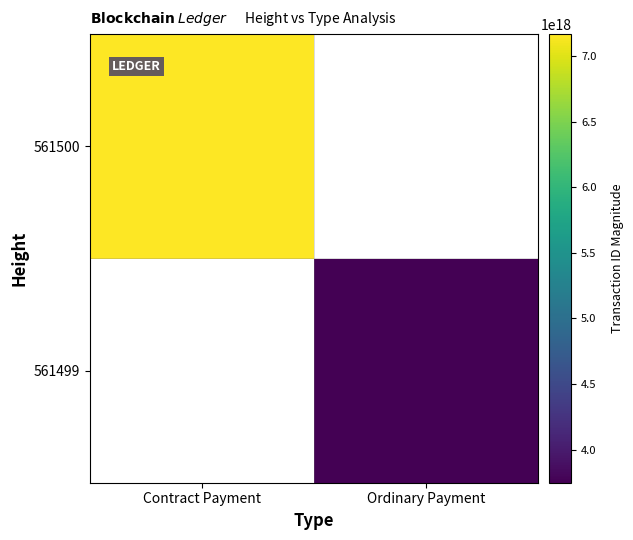

Rank the series by their average value, from lowest to highest.

561499, 561500